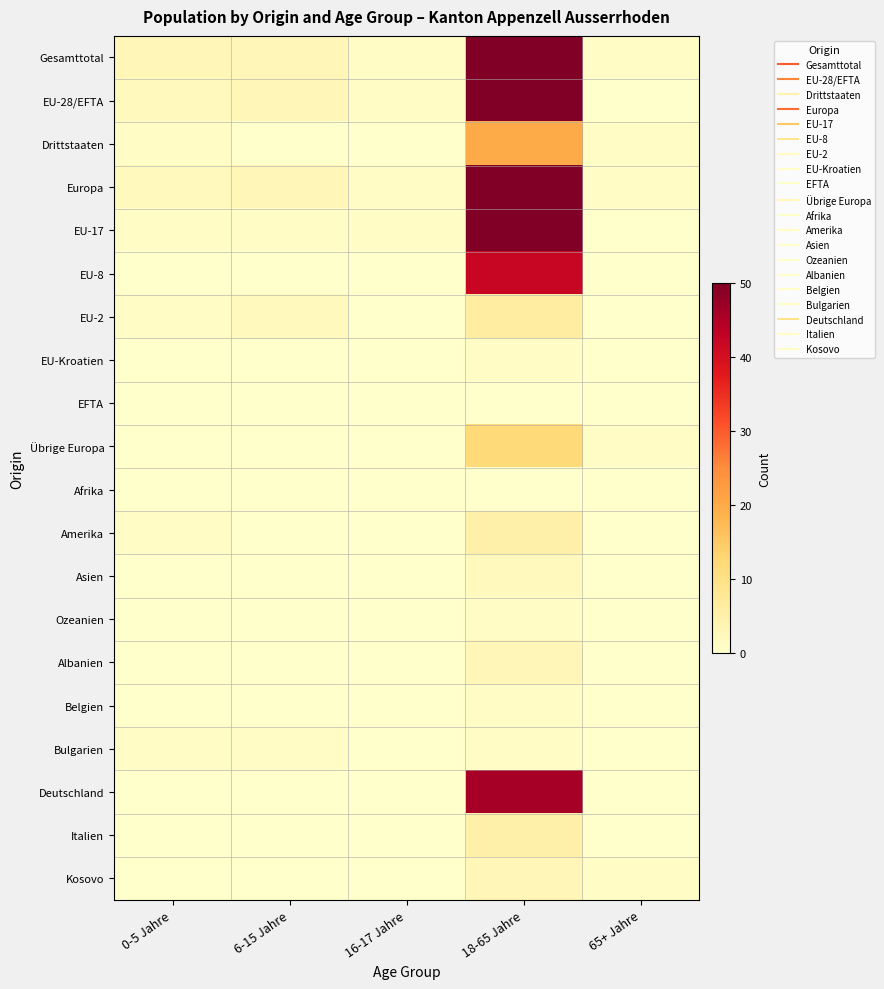

Reading left to right, extract all data points from this chart.

Gesamttotal: 0-5 Jahre=3	6-15 Jahre=3	16-17 Jahre=1	18-65 Jahre=142	65+ Jahre=1
EU-28/EFTA: 0-5 Jahre=2	6-15 Jahre=3	16-17 Jahre=1	18-65 Jahre=122	65+ Jahre=0
Drittstaaten: 0-5 Jahre=1	6-15 Jahre=0	16-17 Jahre=0	18-65 Jahre=20	65+ Jahre=1
Europa: 0-5 Jahre=2	6-15 Jahre=3	16-17 Jahre=1	18-65 Jahre=134	65+ Jahre=1
EU-17: 0-5 Jahre=1	6-15 Jahre=1	16-17 Jahre=1	18-65 Jahre=73	65+ Jahre=0
EU-8: 0-5 Jahre=0	6-15 Jahre=0	16-17 Jahre=0	18-65 Jahre=42	65+ Jahre=0
EU-2: 0-5 Jahre=1	6-15 Jahre=2	16-17 Jahre=0	18-65 Jahre=6	65+ Jahre=0
EU-Kroatien: 0-5 Jahre=0	6-15 Jahre=0	16-17 Jahre=0	18-65 Jahre=1	65+ Jahre=0
EFTA: 0-5 Jahre=0	6-15 Jahre=0	16-17 Jahre=0	18-65 Jahre=0	65+ Jahre=0
Übrige Europa: 0-5 Jahre=0	6-15 Jahre=0	16-17 Jahre=0	18-65 Jahre=12	65+ Jahre=1
Afrika: 0-5 Jahre=0	6-15 Jahre=0	16-17 Jahre=0	18-65 Jahre=0	65+ Jahre=0
Amerika: 0-5 Jahre=1	6-15 Jahre=0	16-17 Jahre=0	18-65 Jahre=5	65+ Jahre=0
Asien: 0-5 Jahre=0	6-15 Jahre=0	16-17 Jahre=0	18-65 Jahre=2	65+ Jahre=0
Ozeanien: 0-5 Jahre=0	6-15 Jahre=0	16-17 Jahre=0	18-65 Jahre=1	65+ Jahre=0
Albanien: 0-5 Jahre=0	6-15 Jahre=0	16-17 Jahre=0	18-65 Jahre=3	65+ Jahre=0
Belgien: 0-5 Jahre=0	6-15 Jahre=0	16-17 Jahre=0	18-65 Jahre=1	65+ Jahre=0
Bulgarien: 0-5 Jahre=1	6-15 Jahre=1	16-17 Jahre=0	18-65 Jahre=1	65+ Jahre=0
Deutschland: 0-5 Jahre=0	6-15 Jahre=0	16-17 Jahre=0	18-65 Jahre=46	65+ Jahre=0
Italien: 0-5 Jahre=0	6-15 Jahre=0	16-17 Jahre=0	18-65 Jahre=5	65+ Jahre=0
Kosovo: 0-5 Jahre=0	6-15 Jahre=0	16-17 Jahre=0	18-65 Jahre=3	65+ Jahre=1